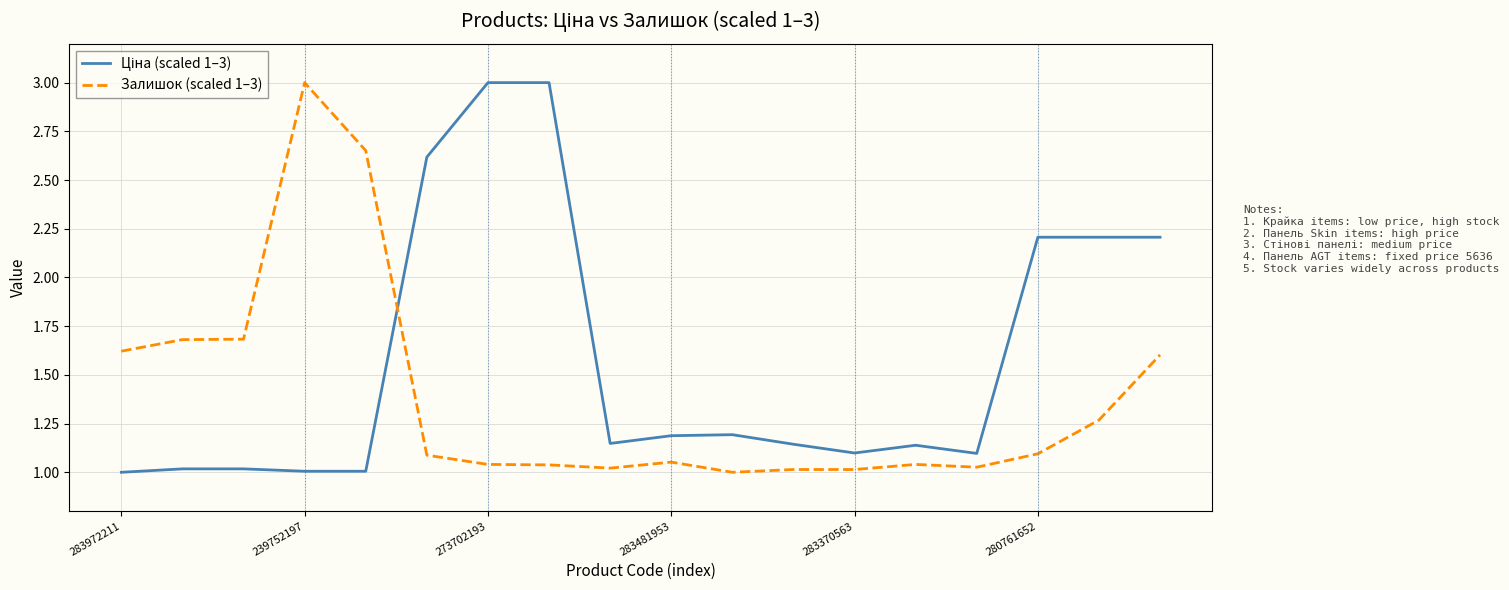

What is the greatest value displayed?

3.0